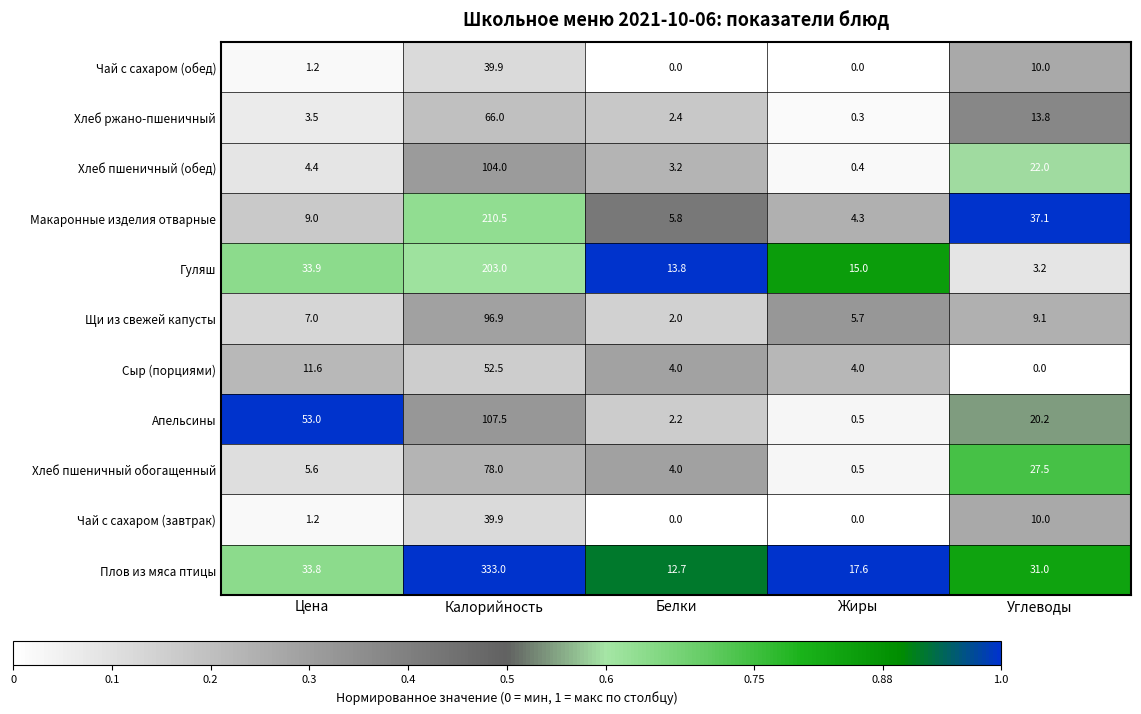

Which category has the highest value across all series?

Калорийность